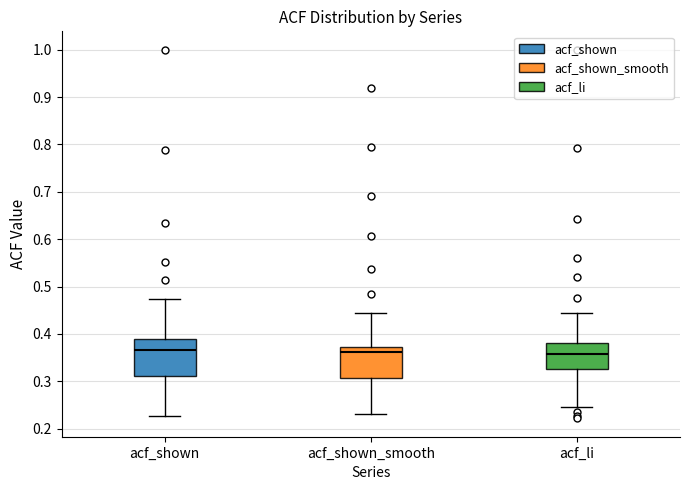

Reading left to right, read every box against the y-axis: the position of its median line, the range the box covers, and the ends of its whiskers. The values are not printed on the chart, so give them approximately, as read against the axis.

acf_shown: median 0.37, box 0.31 to 0.39, whiskers 0.23 to 0.47
acf_shown_smooth: median 0.36, box 0.31 to 0.37, whiskers 0.23 to 0.44
acf_li: median 0.36, box 0.33 to 0.38, whiskers 0.25 to 0.45